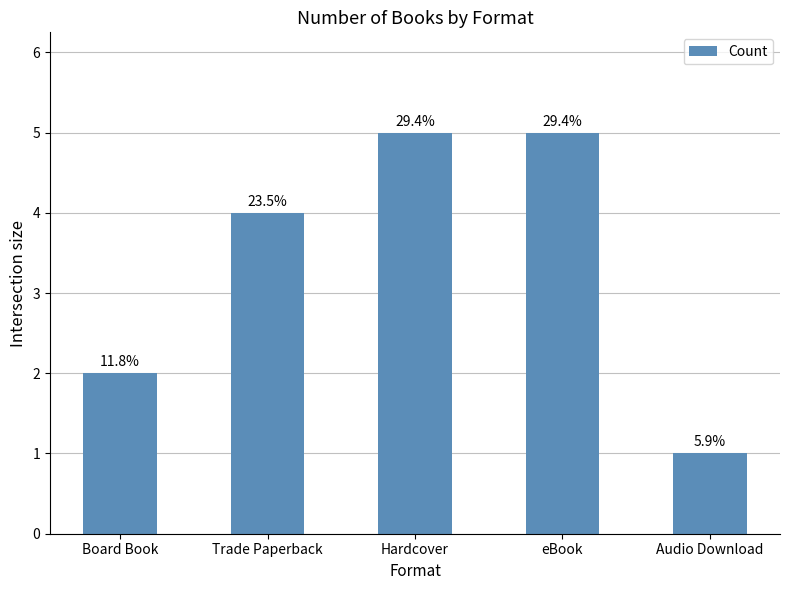

Where is the data nearest to the value 3?

Board Book